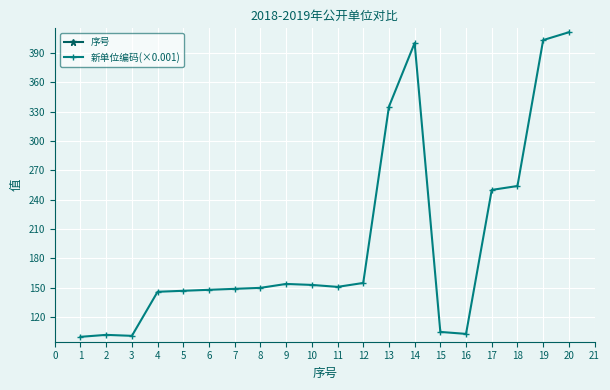

True or false: 序号 and 新单位编码(×0.001) intersect in this chart.

False